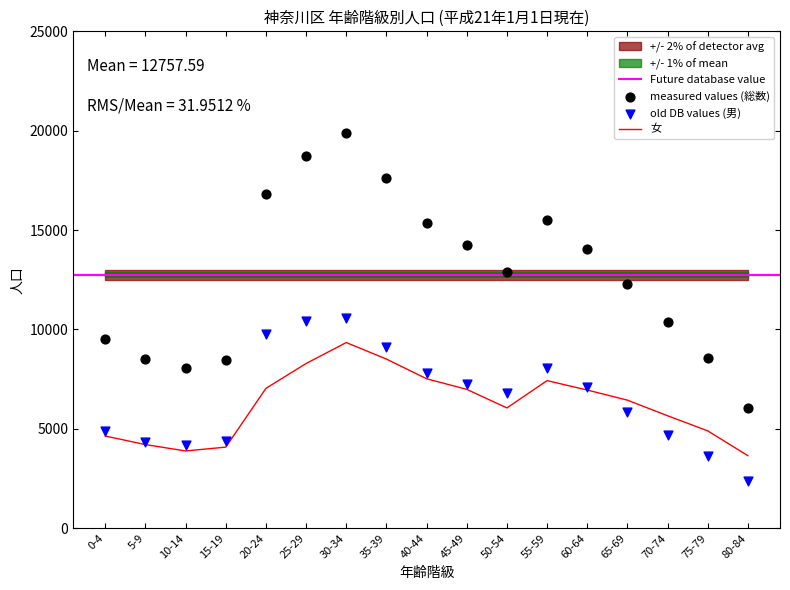

What is the lowest value of the 女 series?

3649